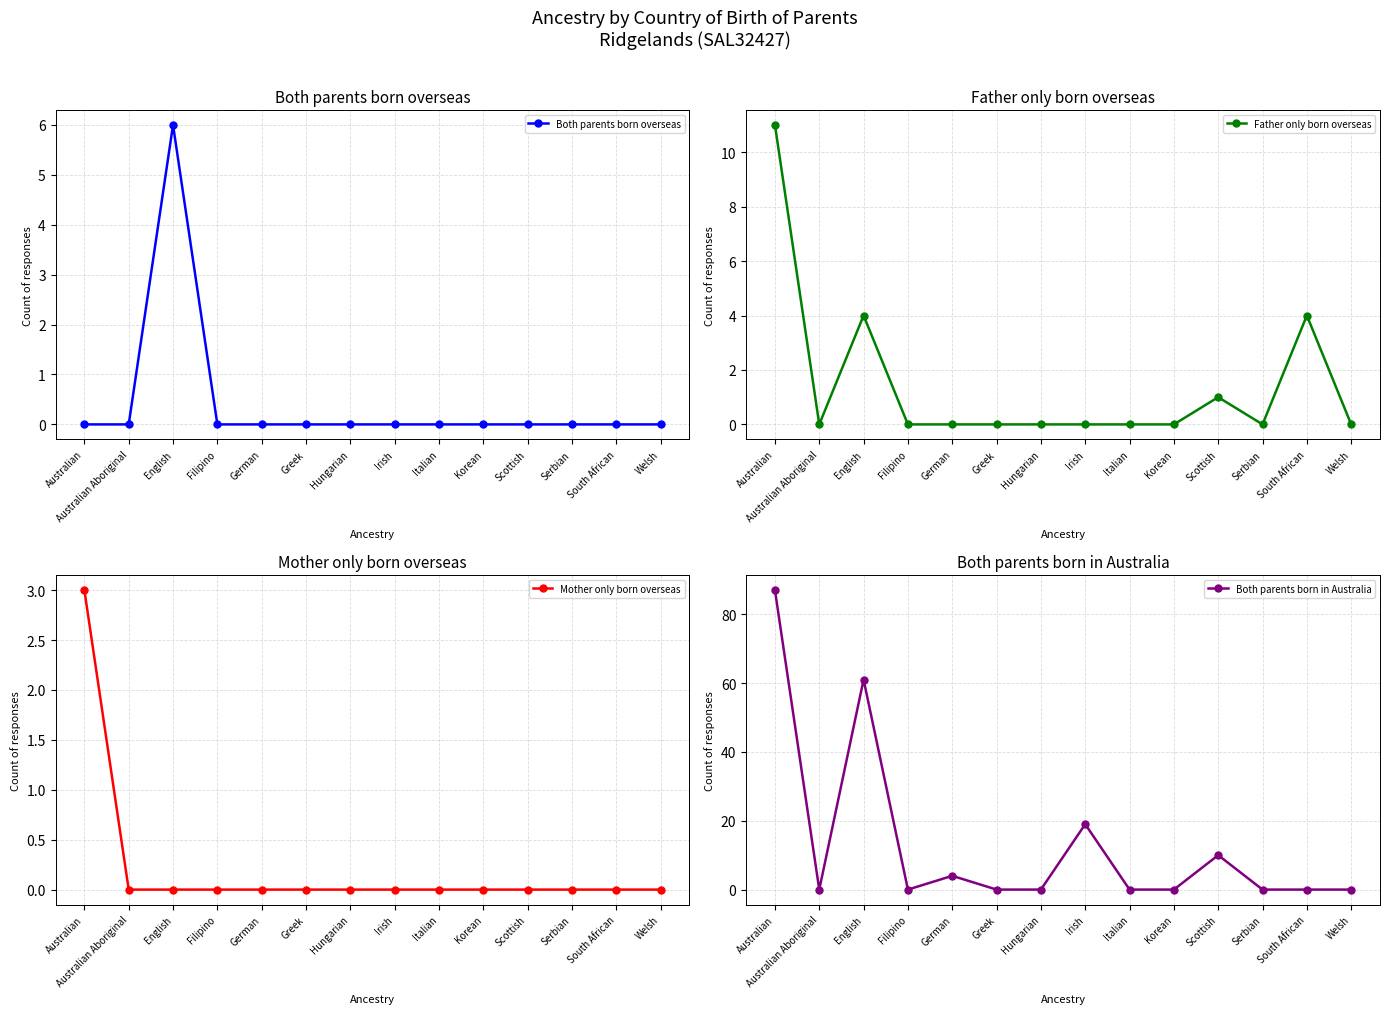

Which label corresponds to the smallest value in the chart?

Australian